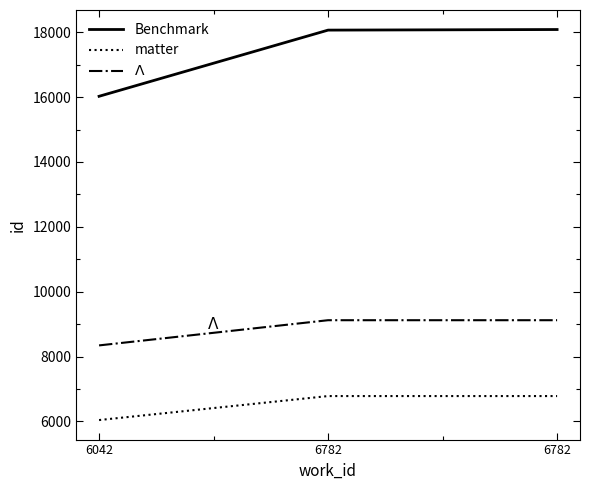

At which category is the sum across all series the highest?

6782